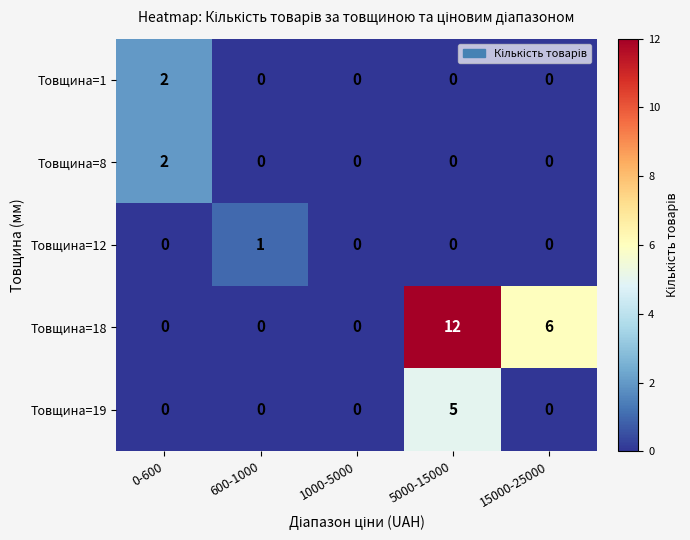

Which series has the largest total across all categories?

Товщина=18